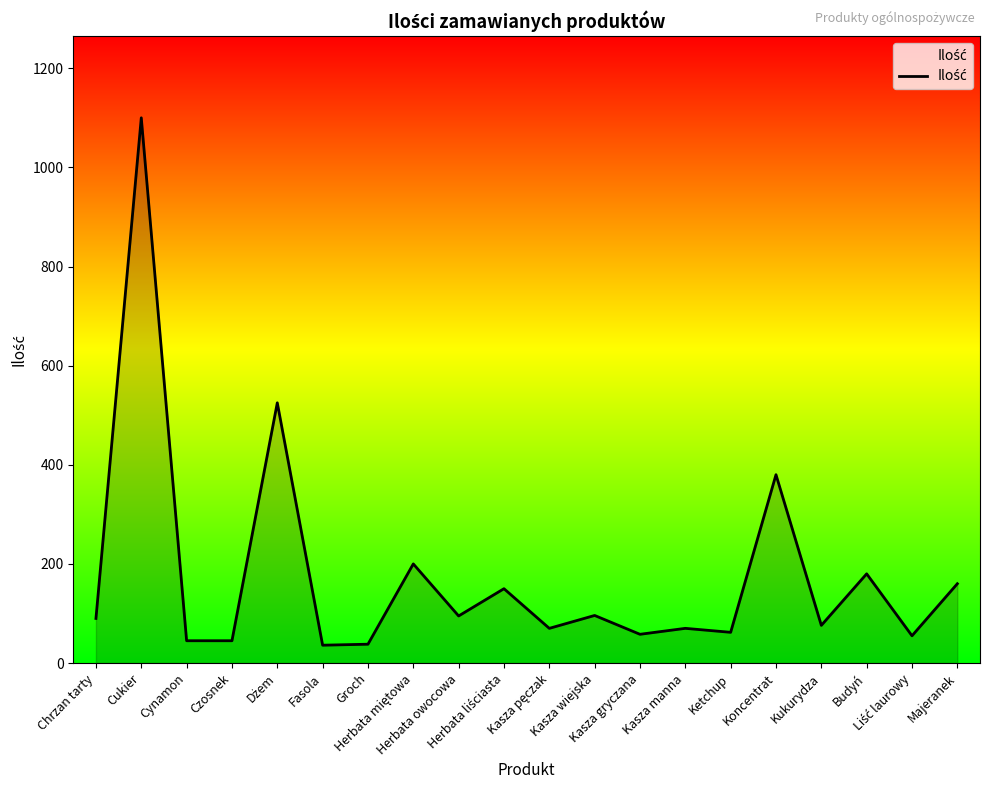

What is the greatest value displayed?

1100